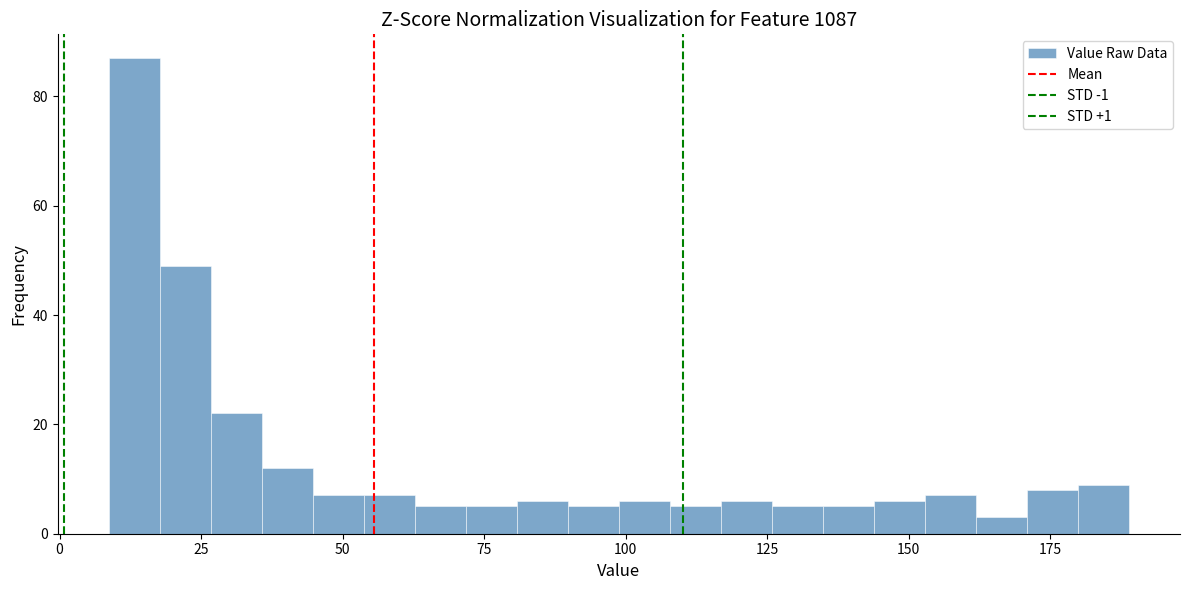

Around what value on the x-axis is the tallest bar? Give the approximate position of its centre, as read against the axis.

15